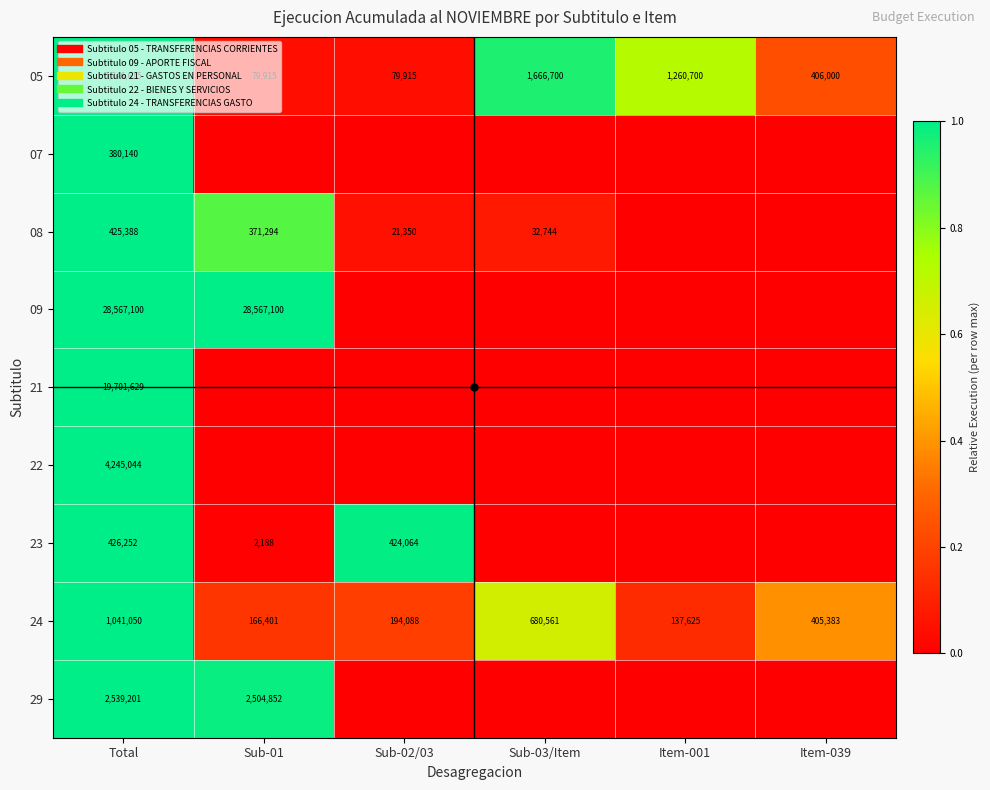

The value of 23 at Item-001 is -0.4. True or false?

False